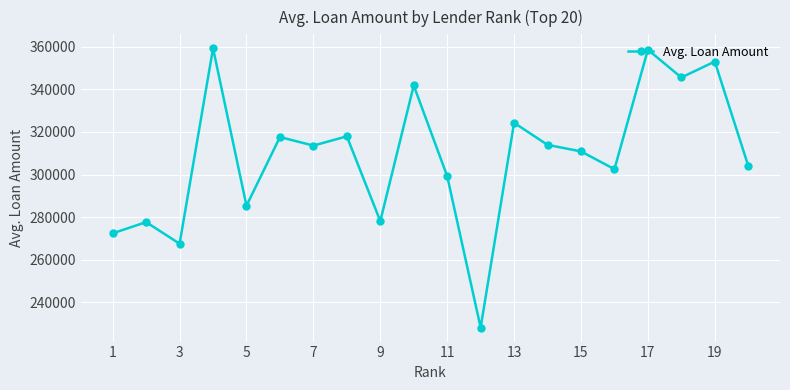

What is the maximum value shown in the chart?

359227